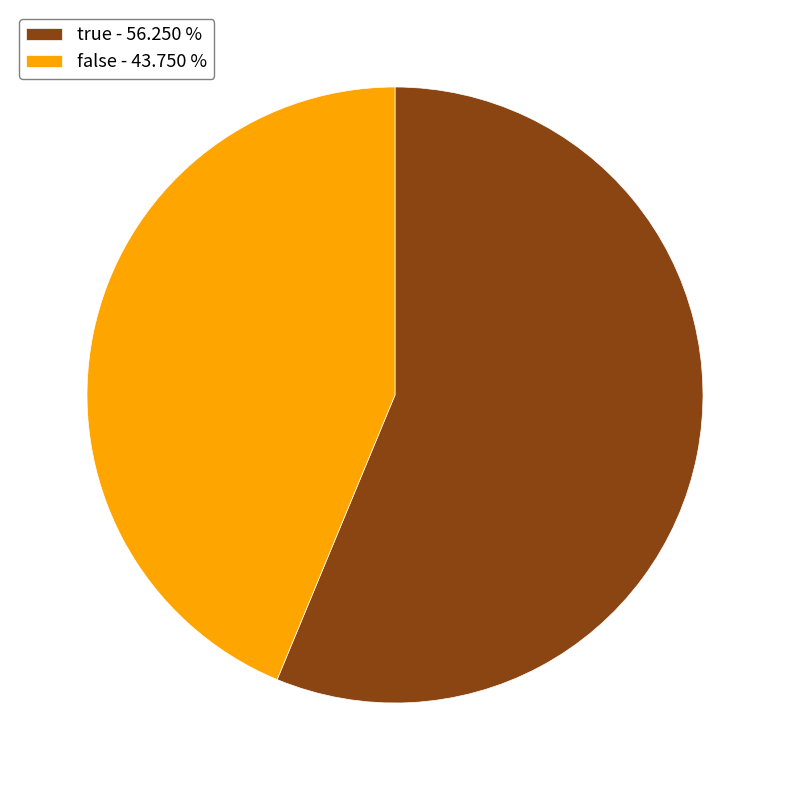

Approximately how many times larger is the value at false compared to true?

0.8